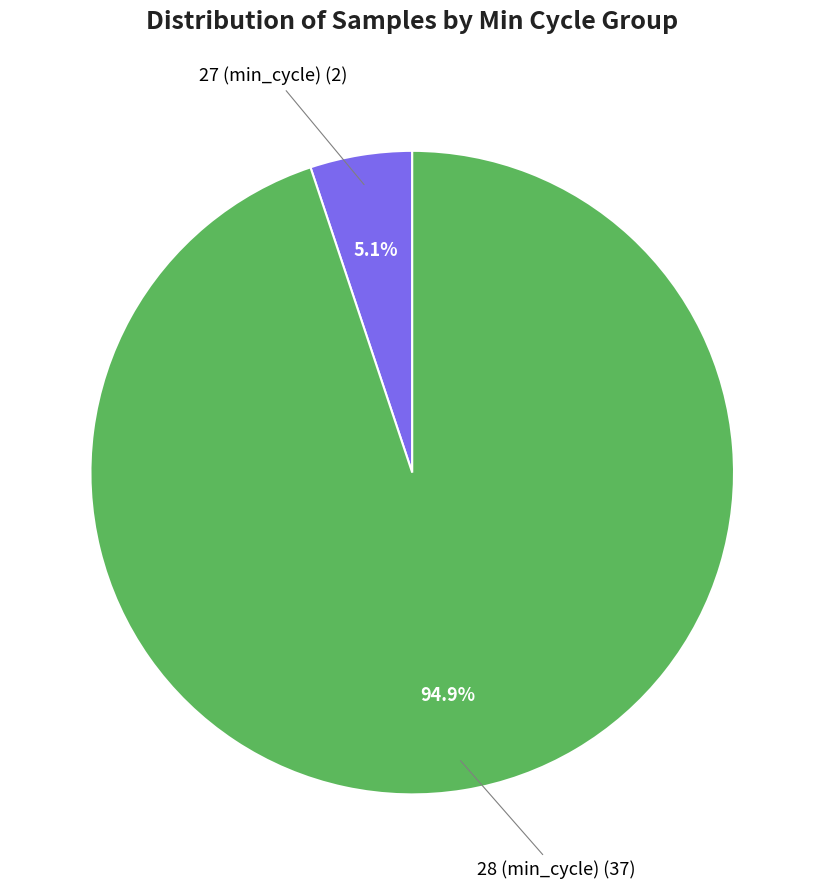

How many slices are in this pie chart?

2